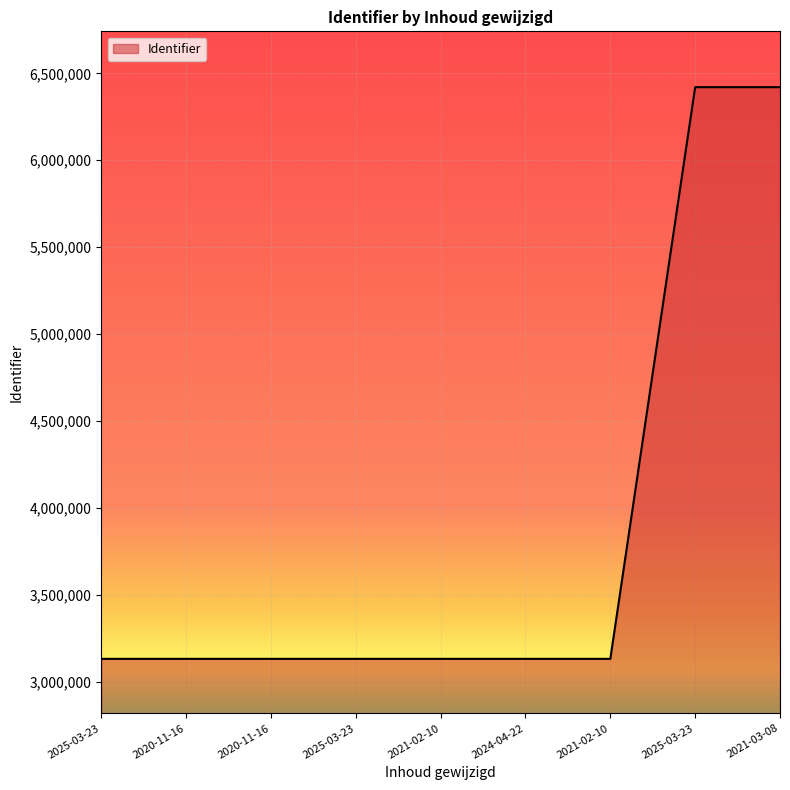

Rank the categories by value from lowest to highest.

2025-03-23, 2020-11-16, 2020-11-16, 2025-03-23, 2021-02-10, 2024-04-22, 2021-02-10, 2025-03-23, 2021-03-08